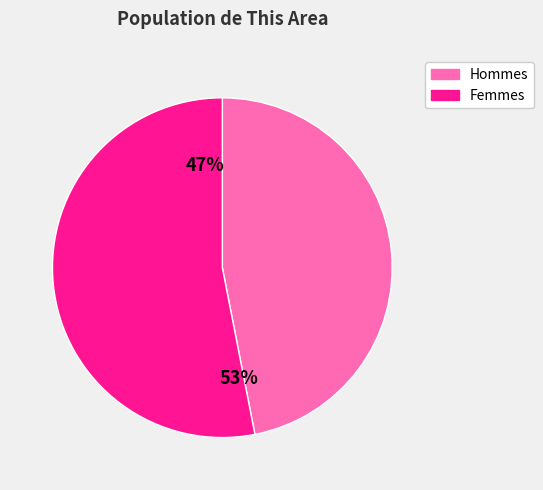

True or false: Male accounts for 54% of the total.

False